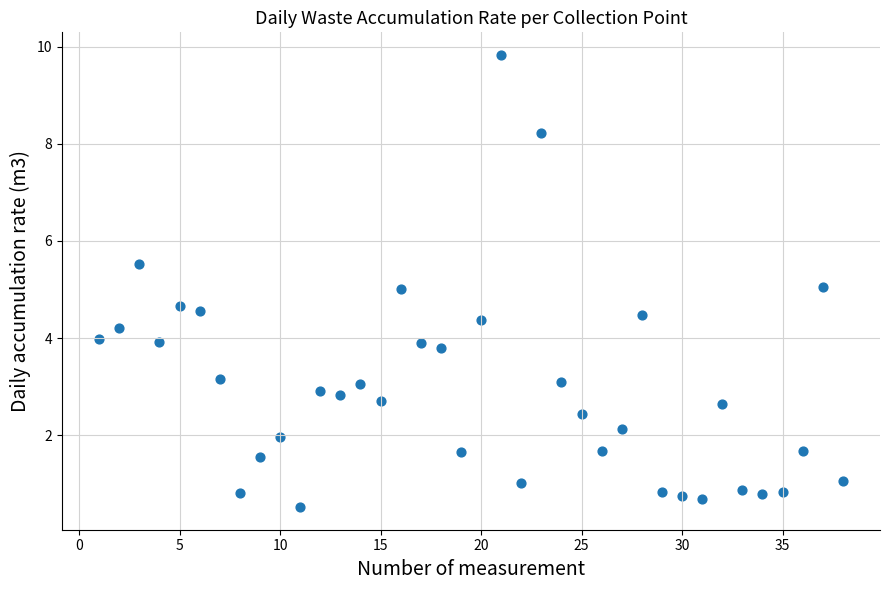

What is the range of X values (max minus min)?

37.0